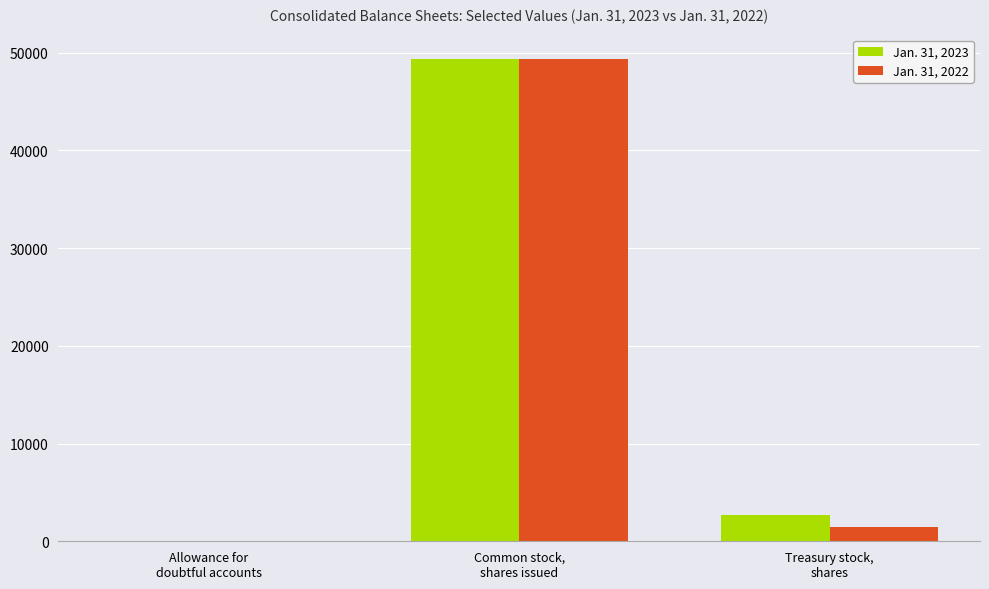

How many groups of bars are there?

3